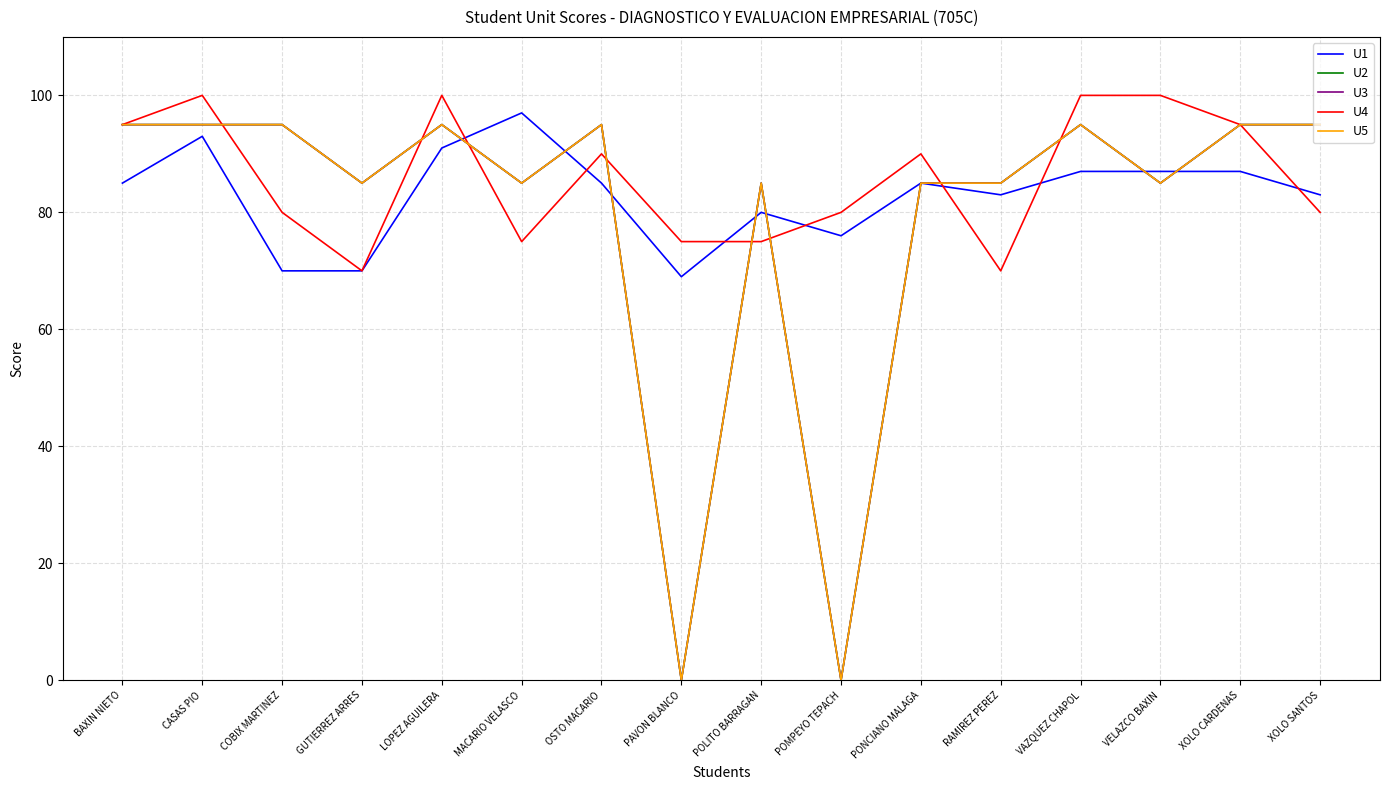

Does the chart display data point markers on the line(s)?

No